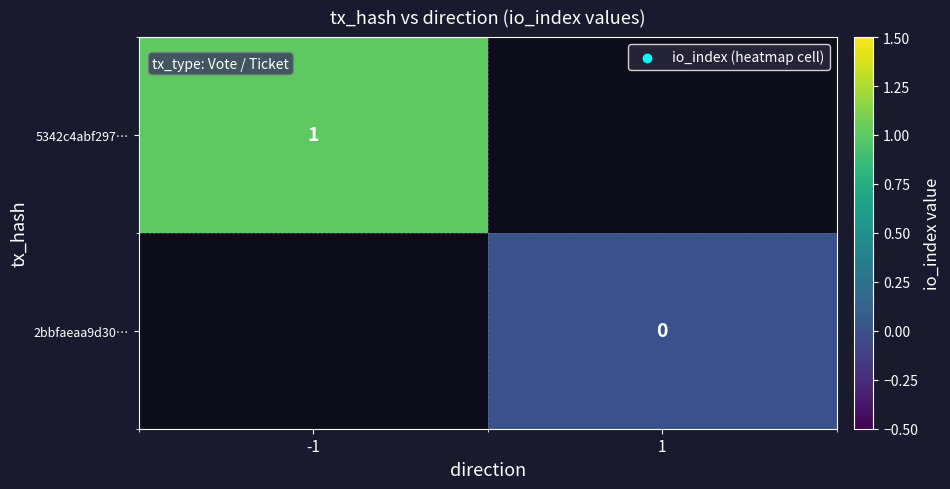

Count the number of categories in the chart.

2